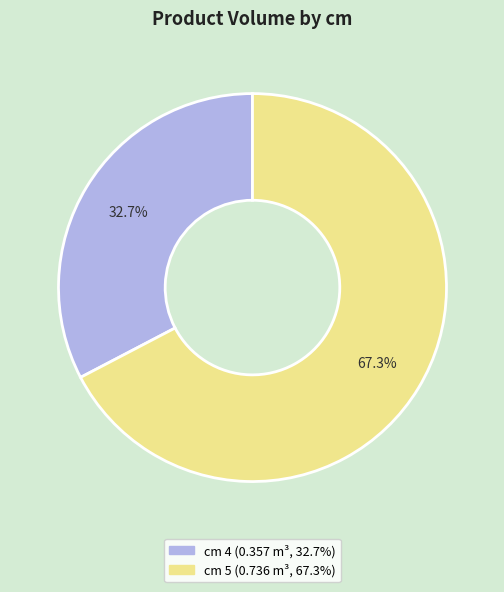

Is there a majority slice in this chart?

Yes